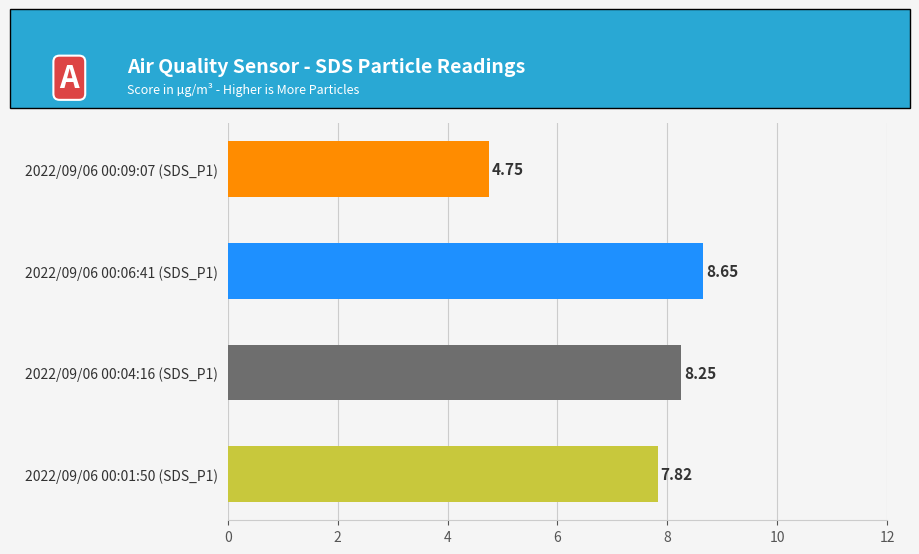

List the labels in order of value, largest first.

2022/09/06 00:06:41 (SDS_P1), 2022/09/06 00:04:16 (SDS_P1), 2022/09/06 00:01:50 (SDS_P1), 2022/09/06 00:09:07 (SDS_P1)